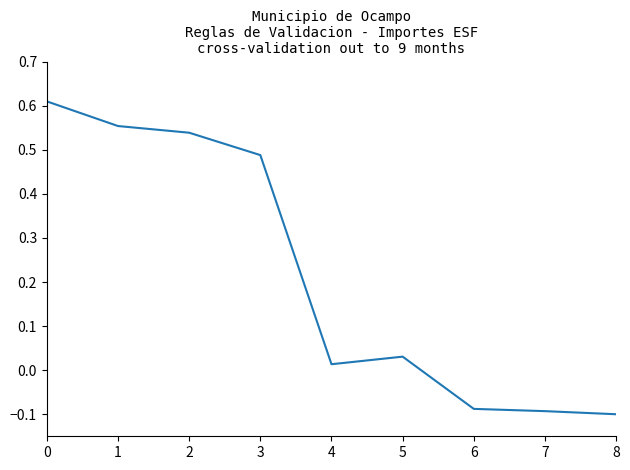

How many lines are shown in the chart?

1